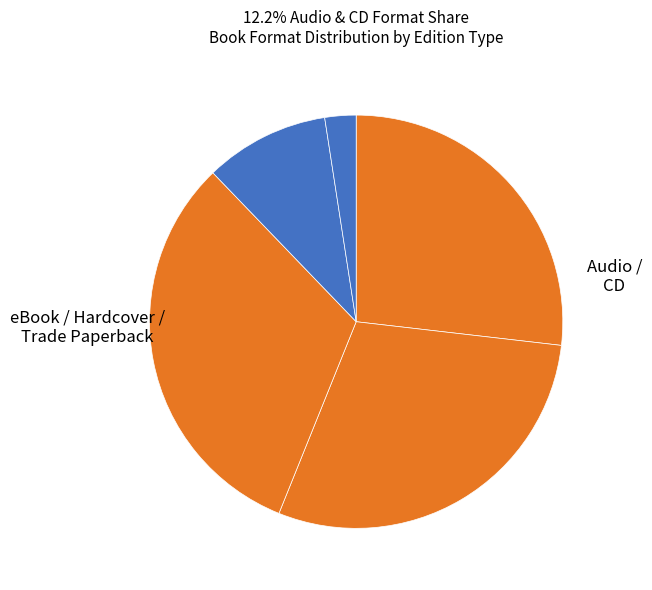

How many slices are in this pie chart?

5